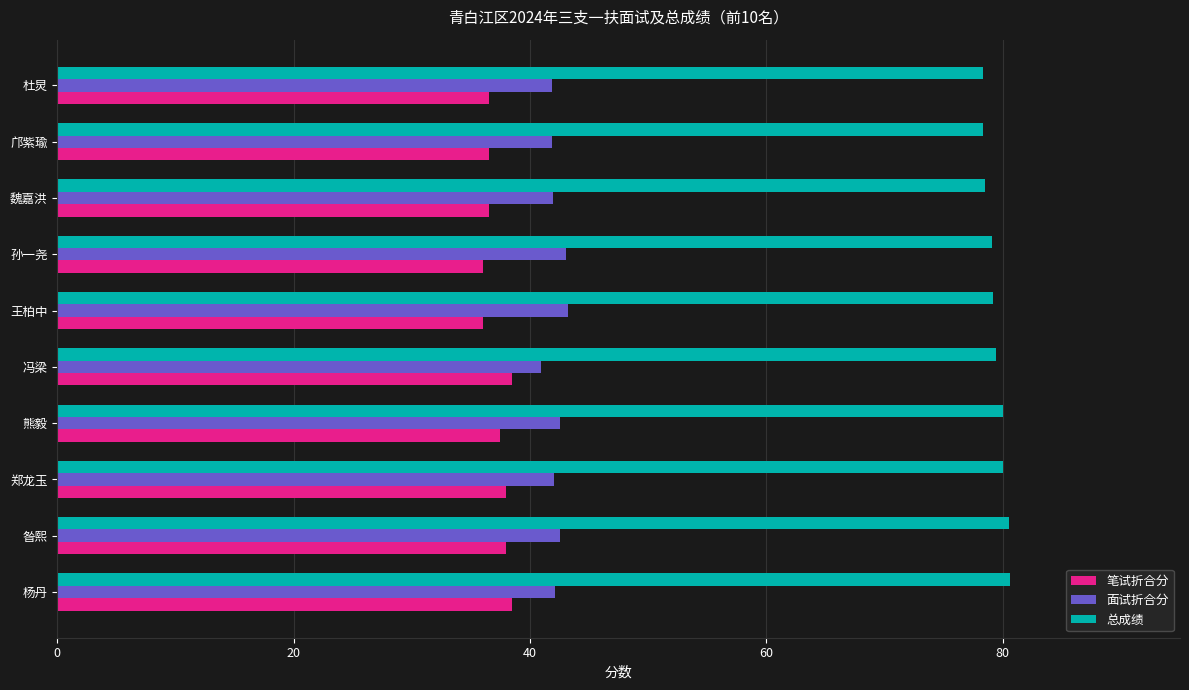

How many data points in 笔试折合分 are less than 37?

5